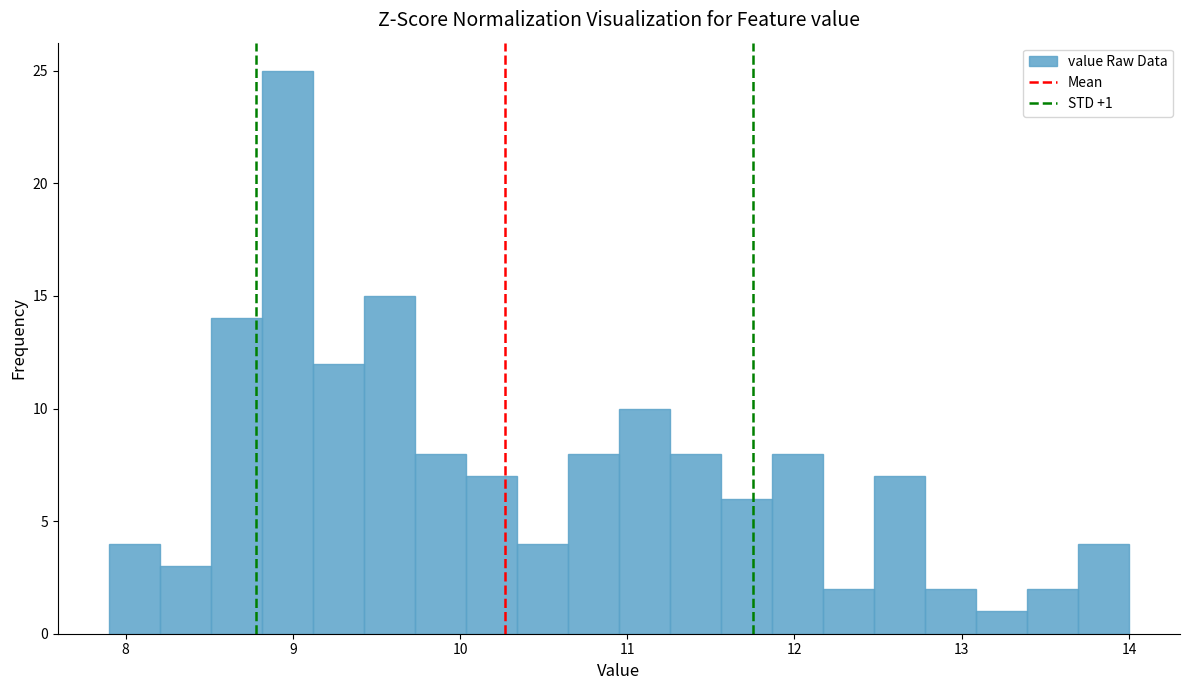

Read against the x-axis, roughly where is the centre of the tallest bar?

9.0